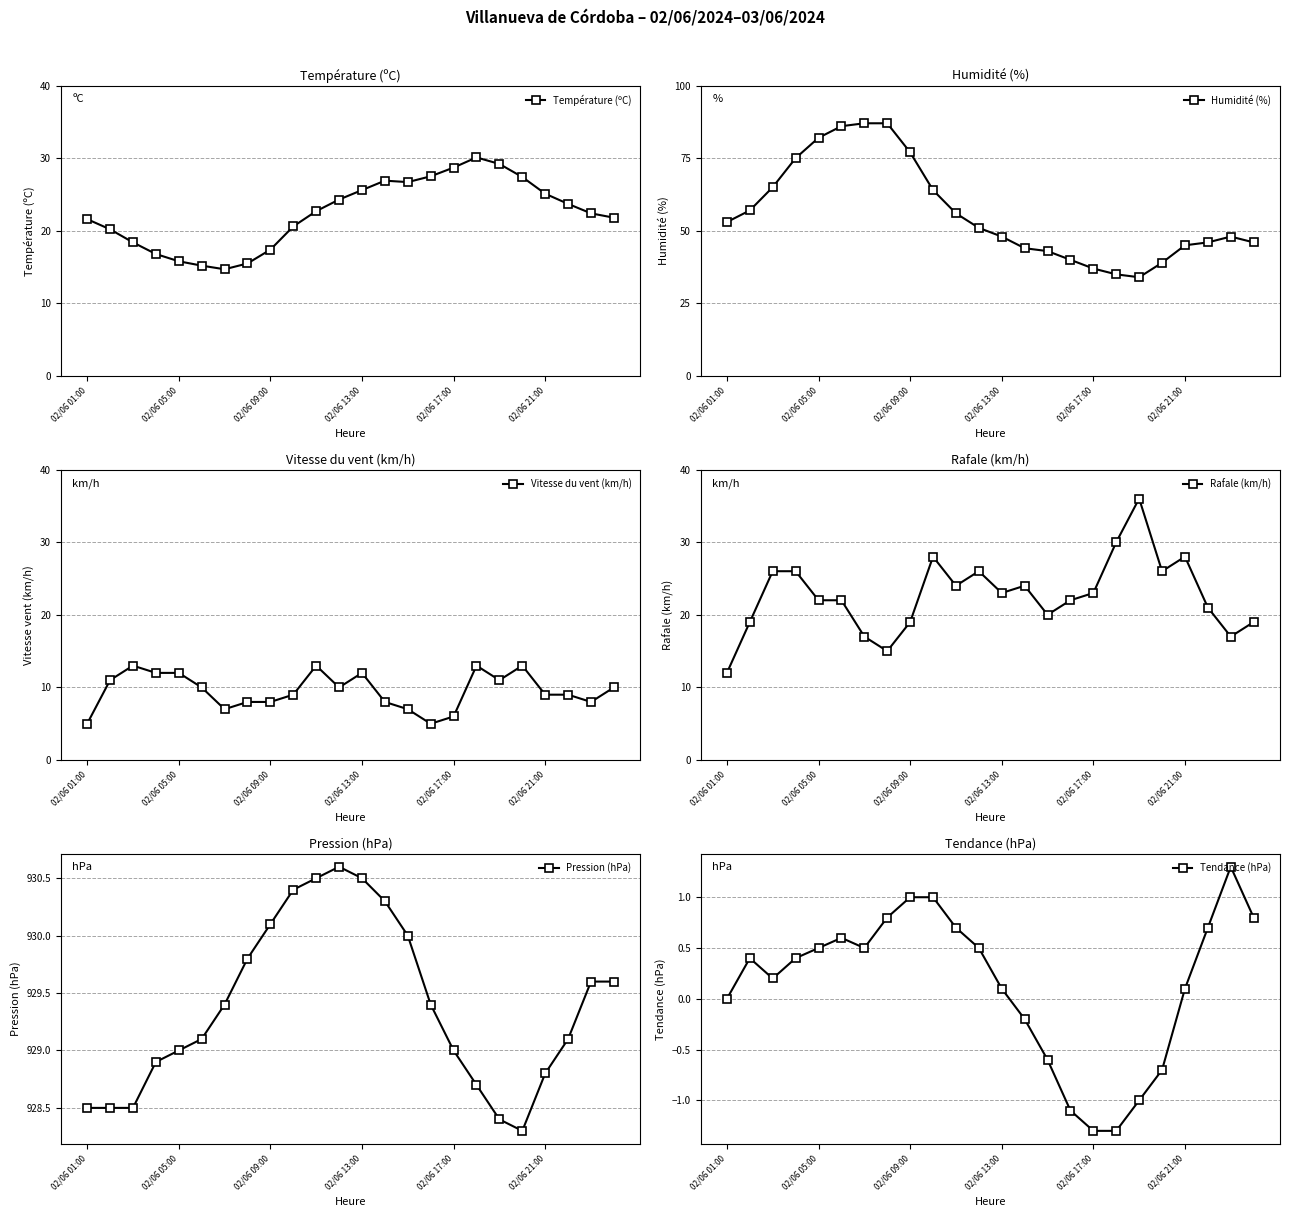

Is it true that Rafale (km/h) equals 35 at 02/06 17:00?

False